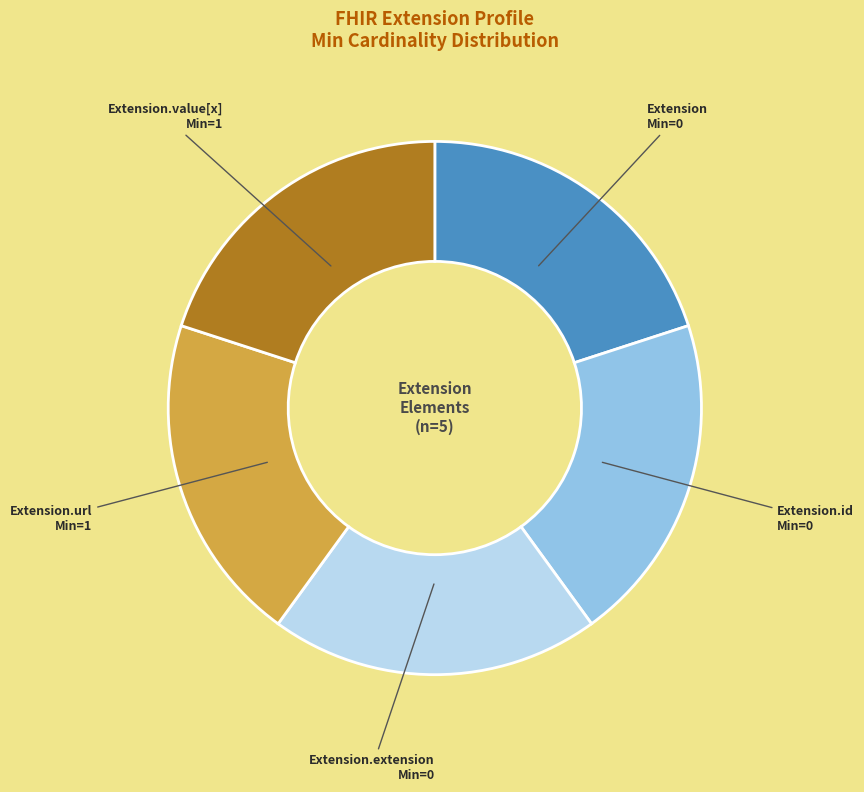

Does any single category account for the majority?

No